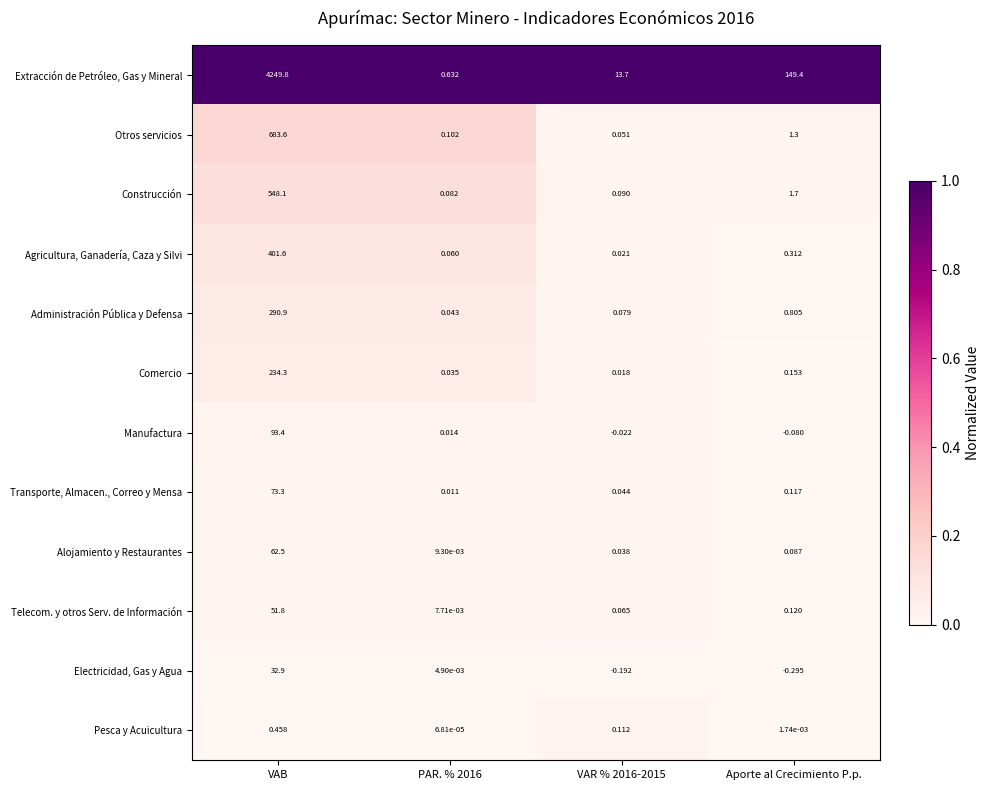

Rank the series by their maximum value, from highest to lowest.

Extracción de Petróleo, Gas y Mineral, Otros servicios, Construcción, Agricultura, Ganadería, Caza y Silvi, Administración Pública y Defensa, Comercio, Manufactura, Transporte, Almacen., Correo y Mensa, Alojamiento y Restaurantes, Telecom. y otros Serv. de Información, Electricidad, Gas y Agua, Pesca y Acuicultura